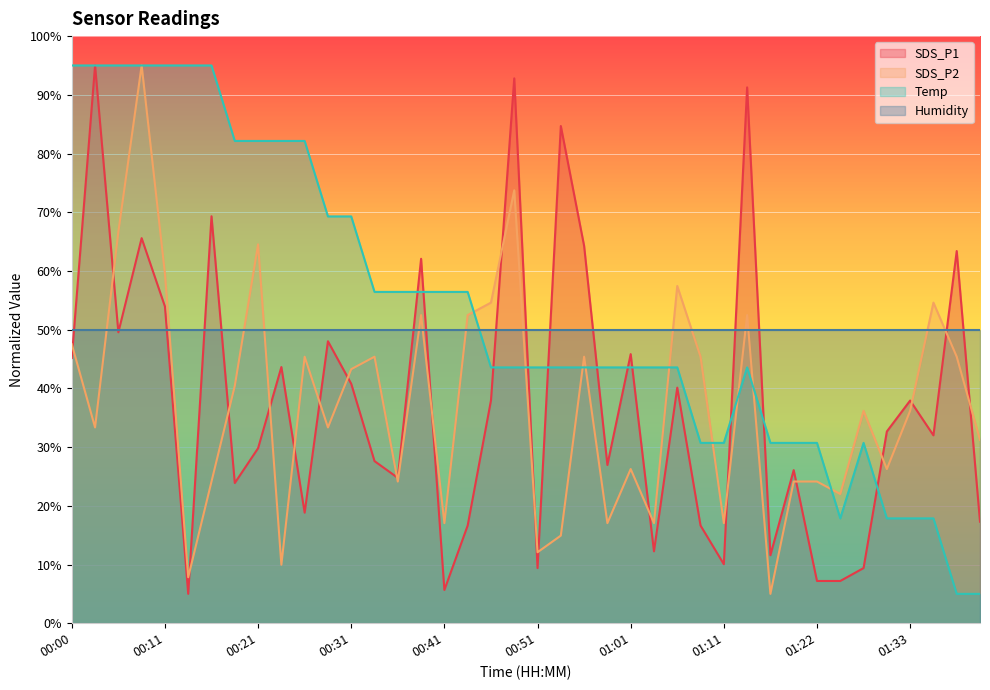

What is the difference between the highest and lowest values at 00:11?

45.0